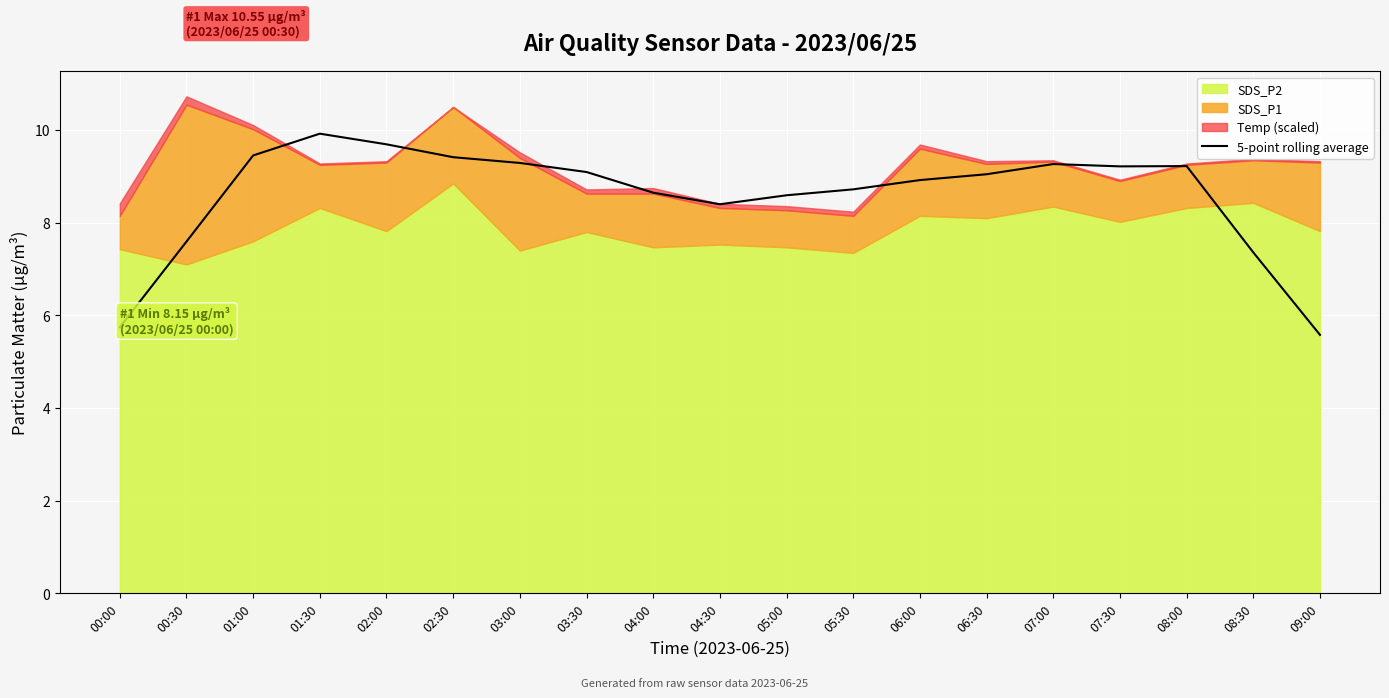

Count the number of values greater than 9.

10